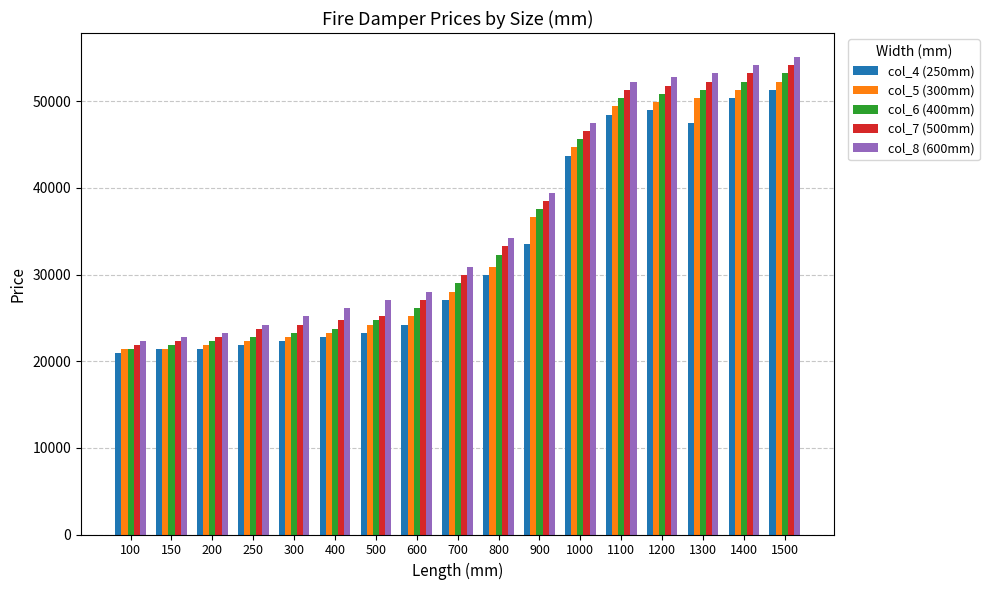

What is the value of the col_8 (600mm) bar at the 10th from the left?

34214.4